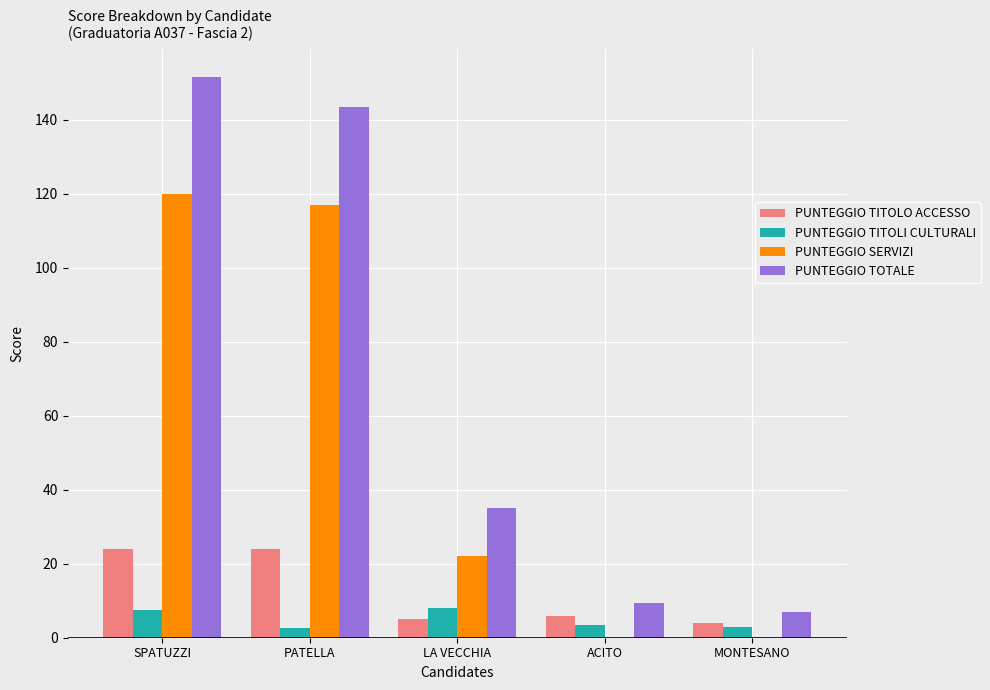

What is the maximum value for PUNTEGGIO TITOLO ACCESSO?

24.0